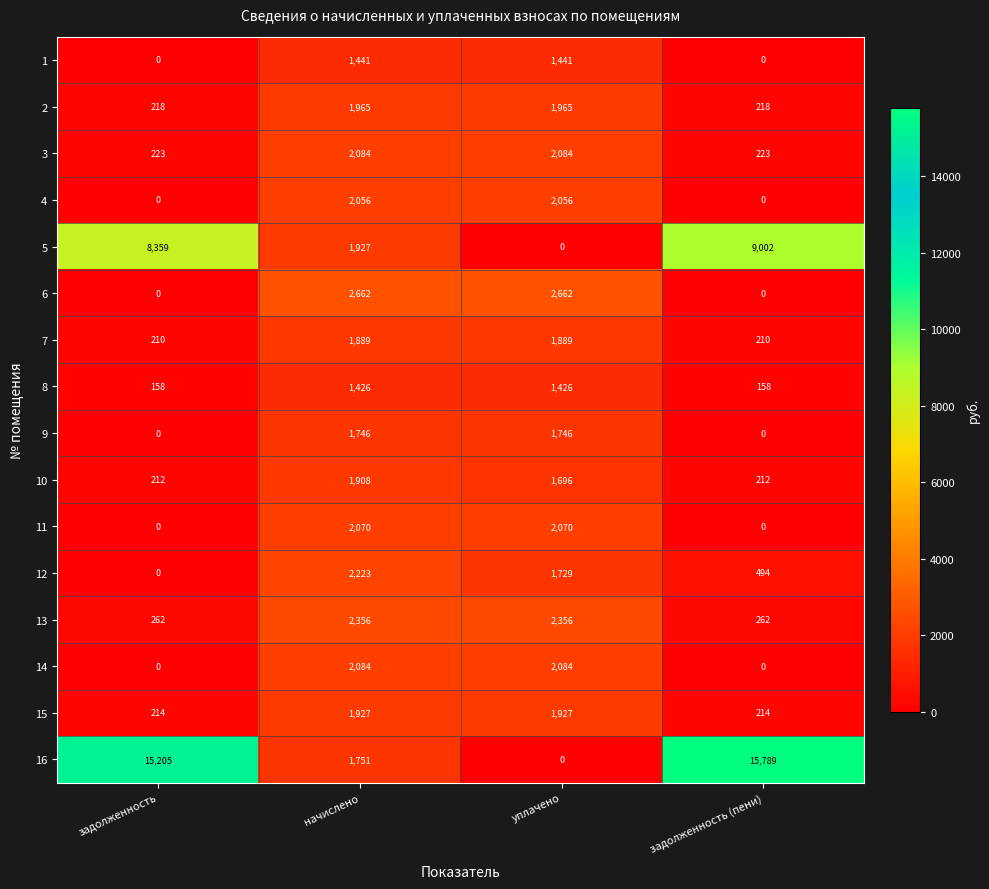

How many series are shown in this chart?

16